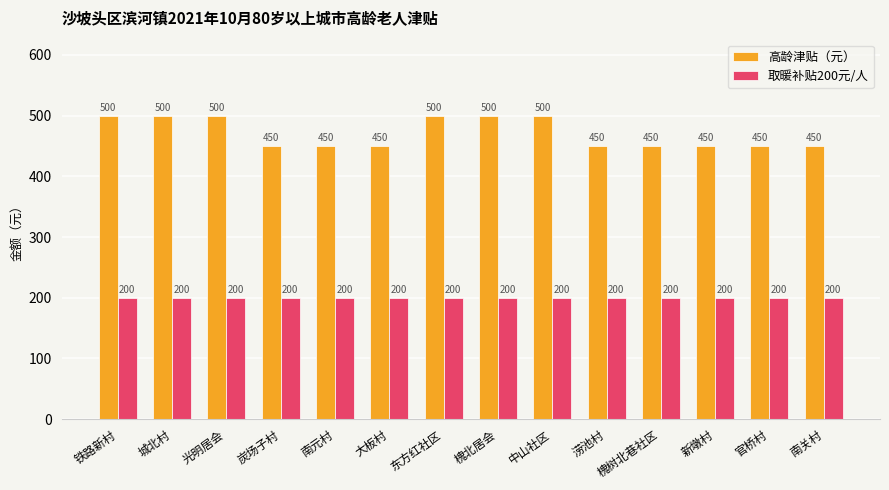

Reading left to right, what are all the values shown in this chart?

高龄津贴（元）: 500	500	500	450	450	450	500	500	500	450	450	450	450	450
取暖补贴200元/人: 200	200	200	200	200	200	200	200	200	200	200	200	200	200